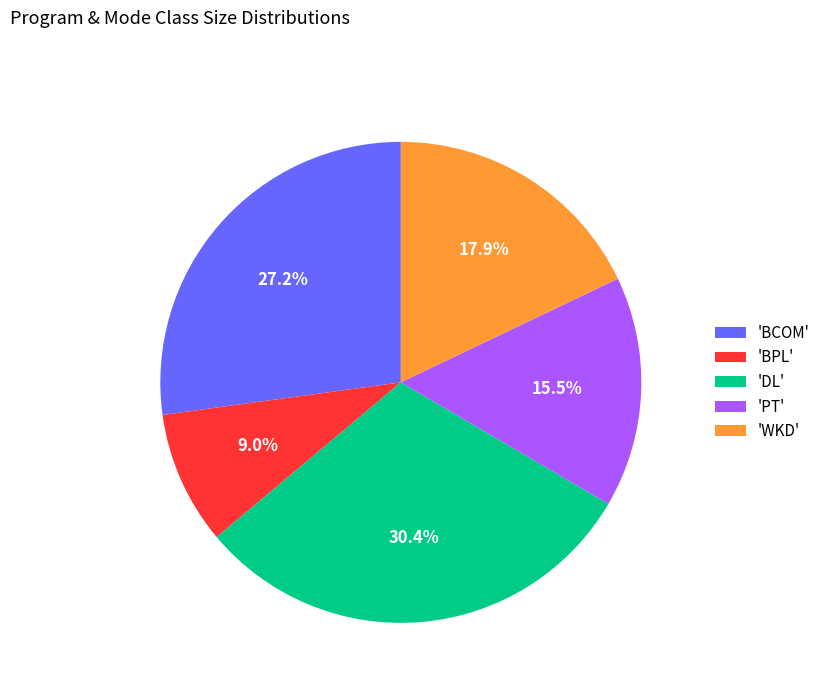

Which category has the smallest portion of the pie?

'BPL'